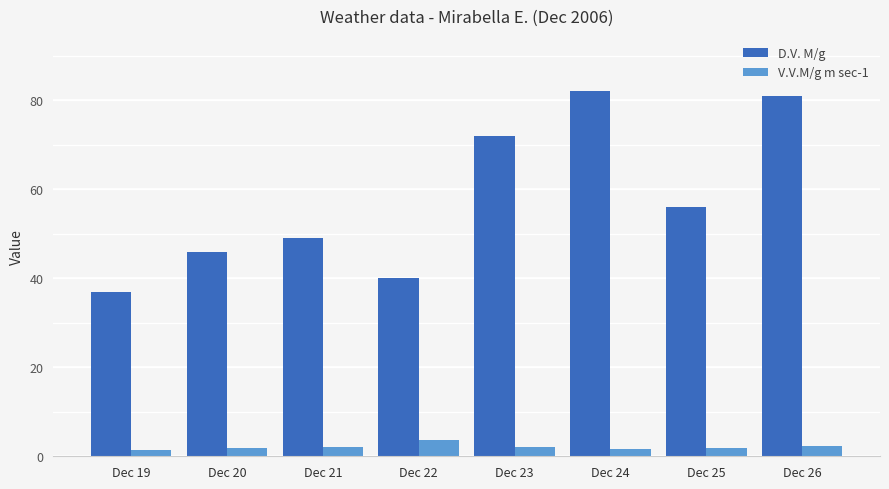

Are the bars horizontal?

No